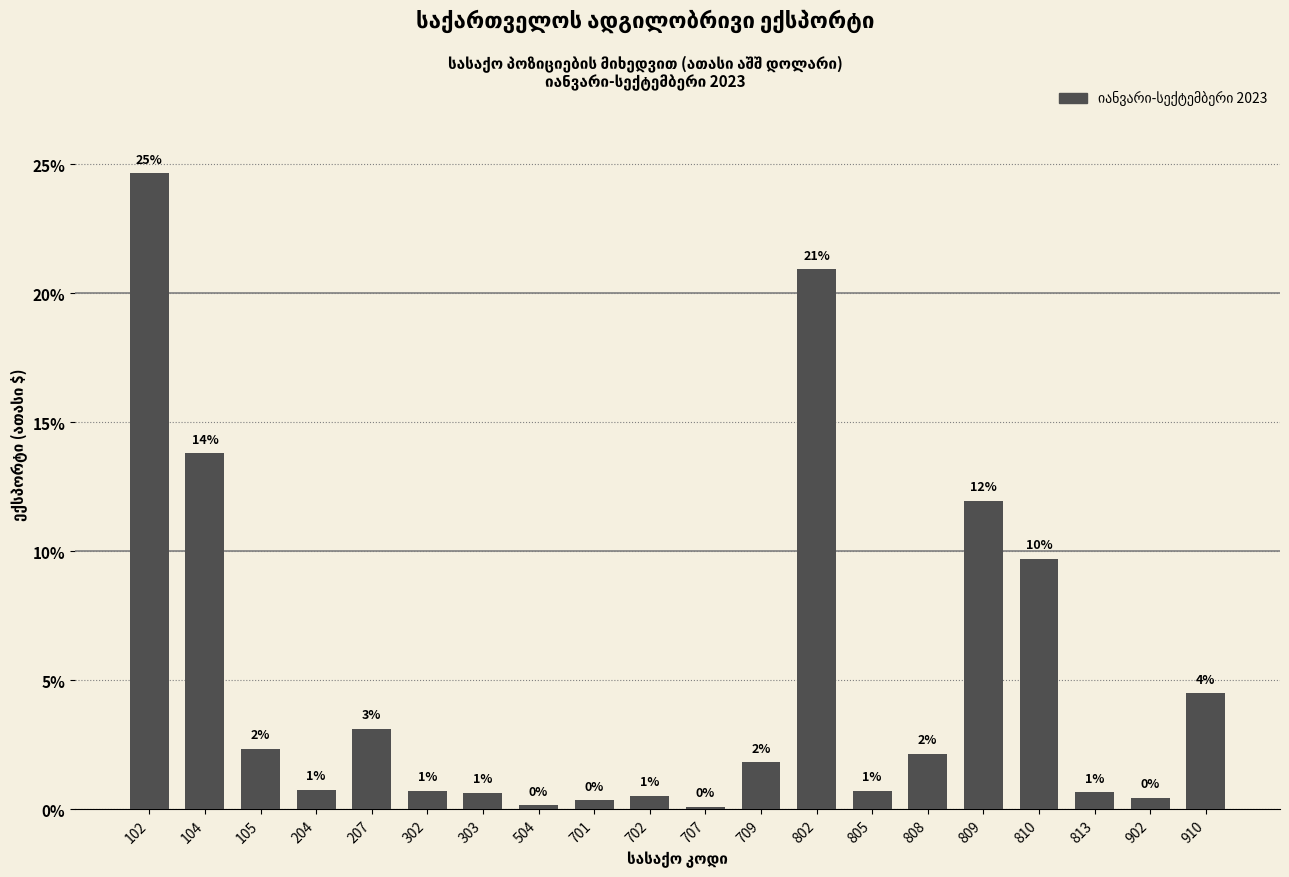

Does the chart contain any negative values?

No